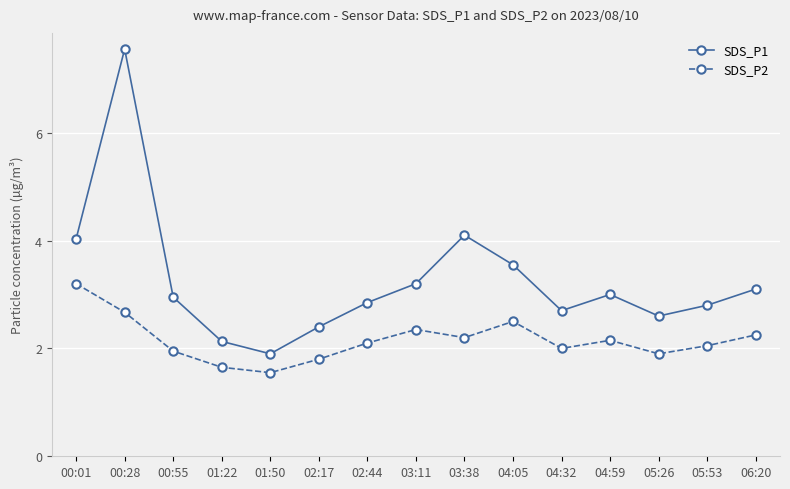

At which label does SDS_P1 reach its peak?

00:28